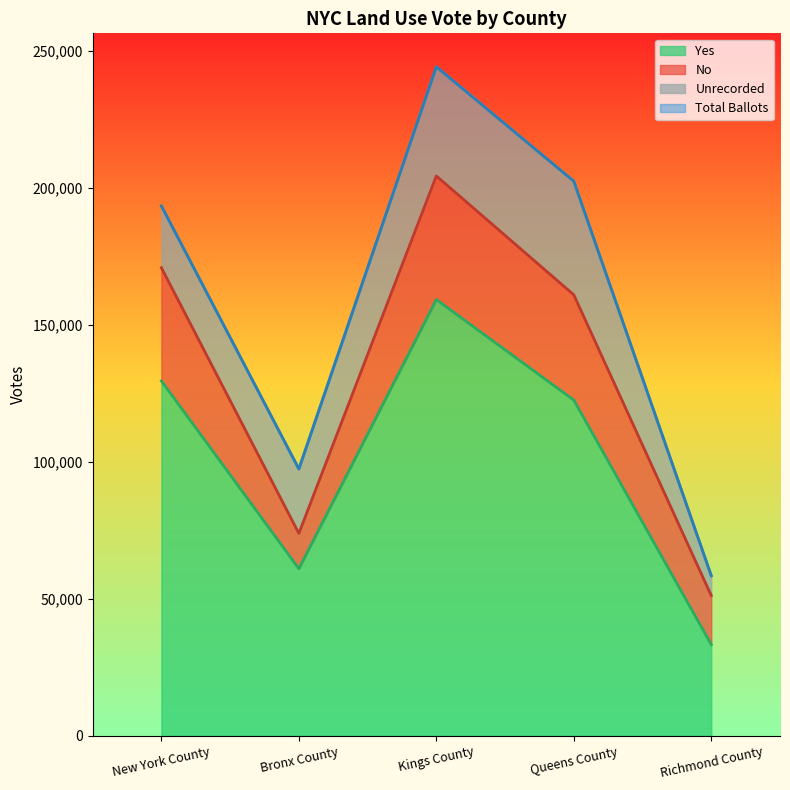

What is the label of the 4th point from the left?

Queens County